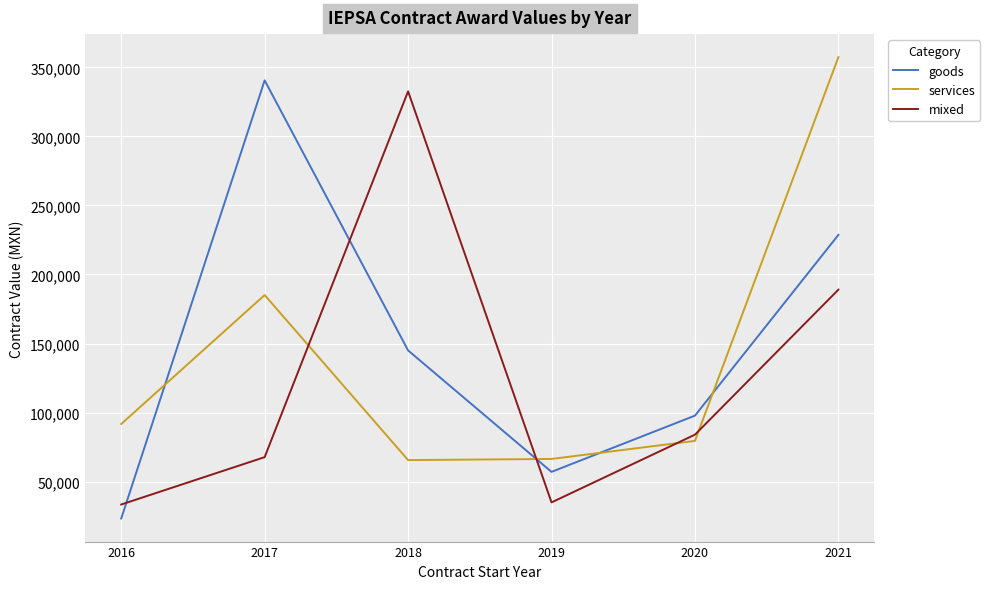

True or false: services has a value of 91687.5 at 2016.

True